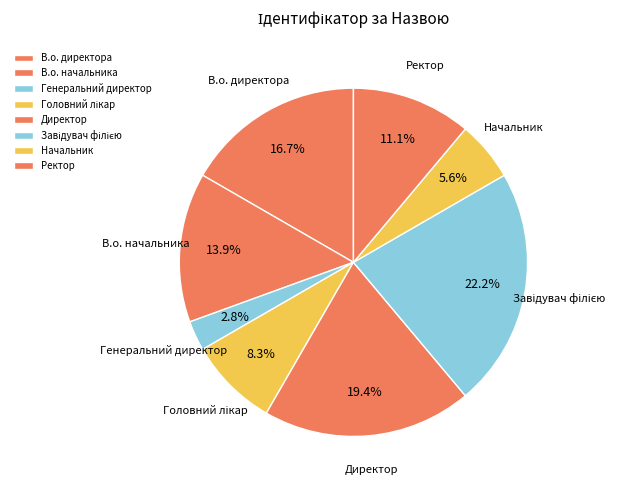

True or false: В.о. директора accounts for 2% of the total.

False